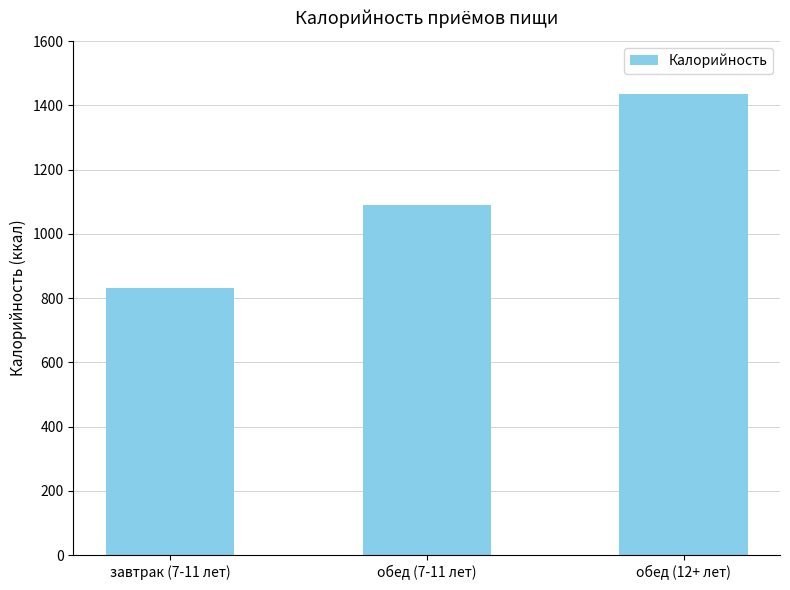

What is the approximate value at завтрак (7-11 лет)?

832.7